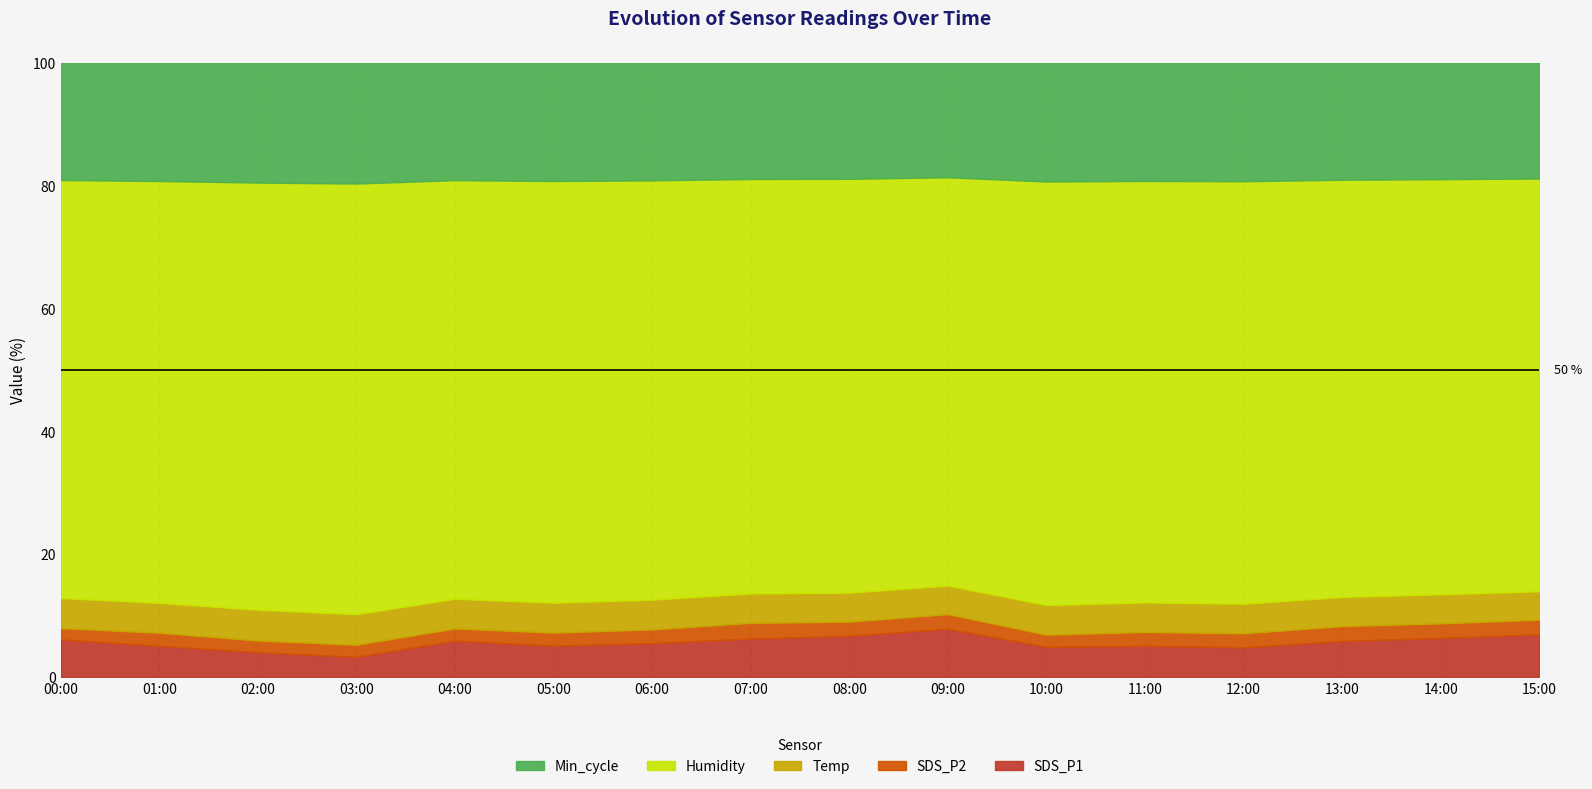

True or false: SDS_P1 has a value of 5.8 at 13:00.

True